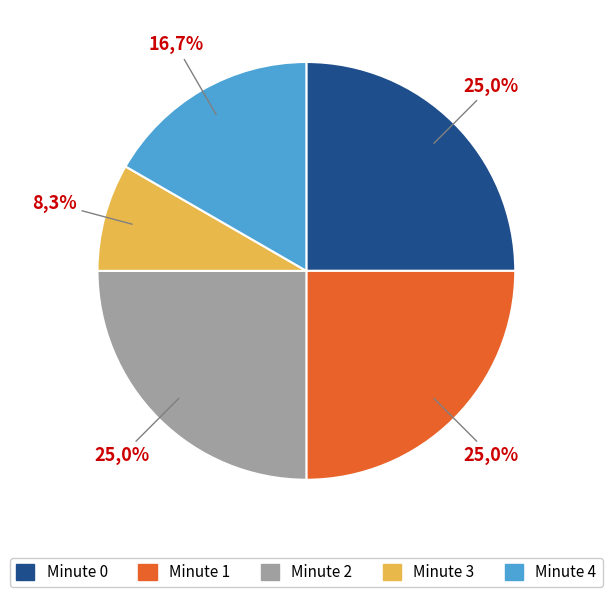

To the nearest percent, what is the average slice percentage?

20%